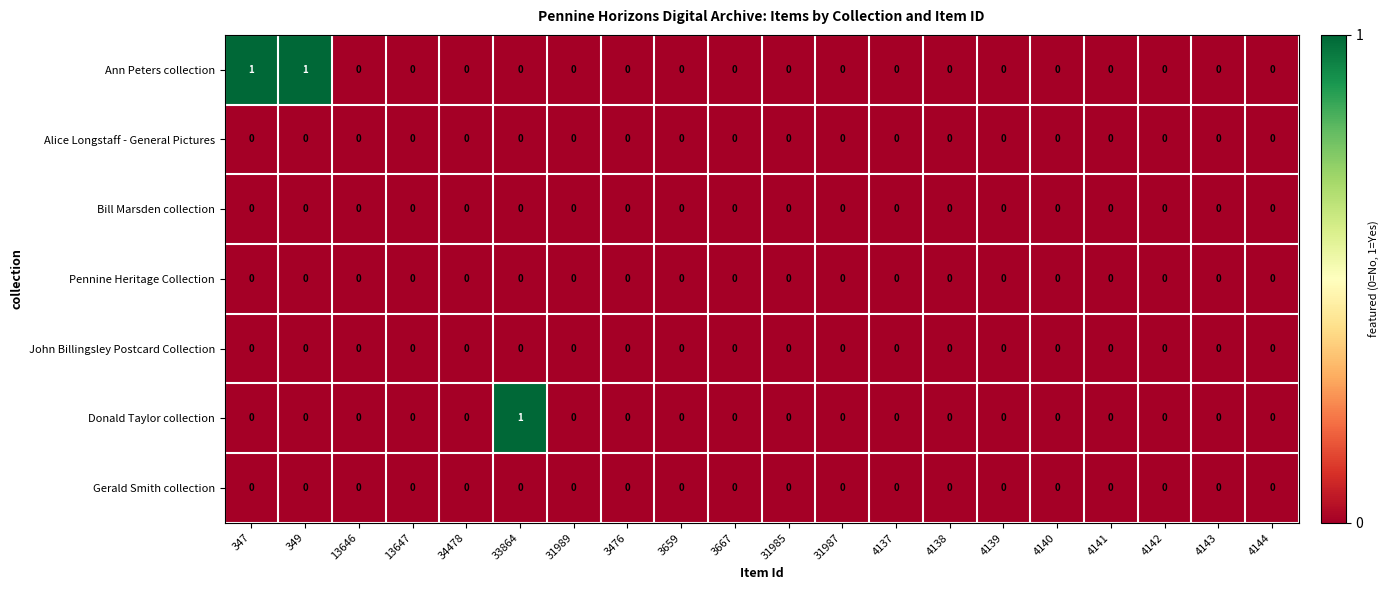

True or false: Bill Marsden collection has a value of 0 at 31987.

True